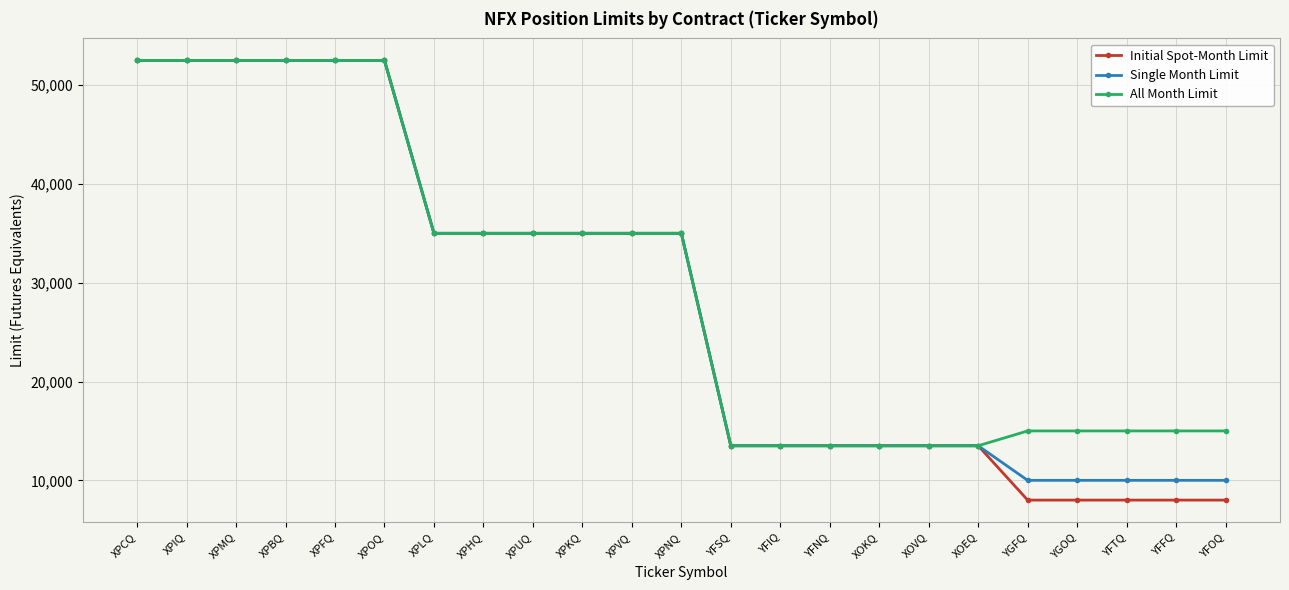

Reading left to right, extract all data points from this chart.

Initial Spot-Month Limit: XPCQ=52500	XPIQ=52500	XPMQ=52500	XPBQ=52500	XPFQ=52500	XPOQ=52500	XPLQ=35000	XPHQ=35000	XPUQ=35000	XPKQ=35000	XPVQ=35000	XPNQ=35000	YFSQ=13500	YFIQ=13500	YFNQ=13500	XOKQ=13500	XOVQ=13500	XOEQ=13500	YGFQ=8000	YGOQ=8000	YFTQ=8000	YFFQ=8000	YFOQ=8000
Single Month Limit: XPCQ=52500	XPIQ=52500	XPMQ=52500	XPBQ=52500	XPFQ=52500	XPOQ=52500	XPLQ=35000	XPHQ=35000	XPUQ=35000	XPKQ=35000	XPVQ=35000	XPNQ=35000	YFSQ=13500	YFIQ=13500	YFNQ=13500	XOKQ=13500	XOVQ=13500	XOEQ=13500	YGFQ=10000	YGOQ=10000	YFTQ=10000	YFFQ=10000	YFOQ=10000
All Month Limit: XPCQ=52500	XPIQ=52500	XPMQ=52500	XPBQ=52500	XPFQ=52500	XPOQ=52500	XPLQ=35000	XPHQ=35000	XPUQ=35000	XPKQ=35000	XPVQ=35000	XPNQ=35000	YFSQ=13500	YFIQ=13500	YFNQ=13500	XOKQ=13500	XOVQ=13500	XOEQ=13500	YGFQ=15000	YGOQ=15000	YFTQ=15000	YFFQ=15000	YFOQ=15000